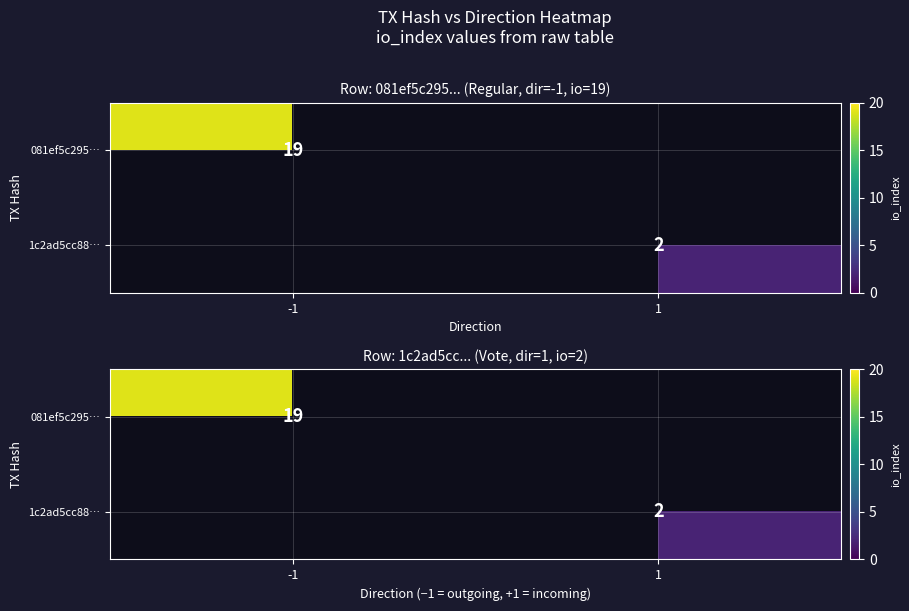

True or false: 081ef5c295… has a value of 19.0 at -1.

True